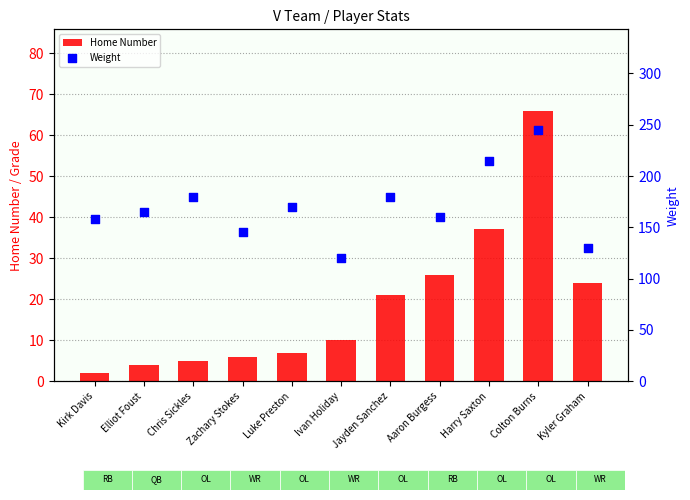

What are all the series names shown in the legend?

Home Number, Weight